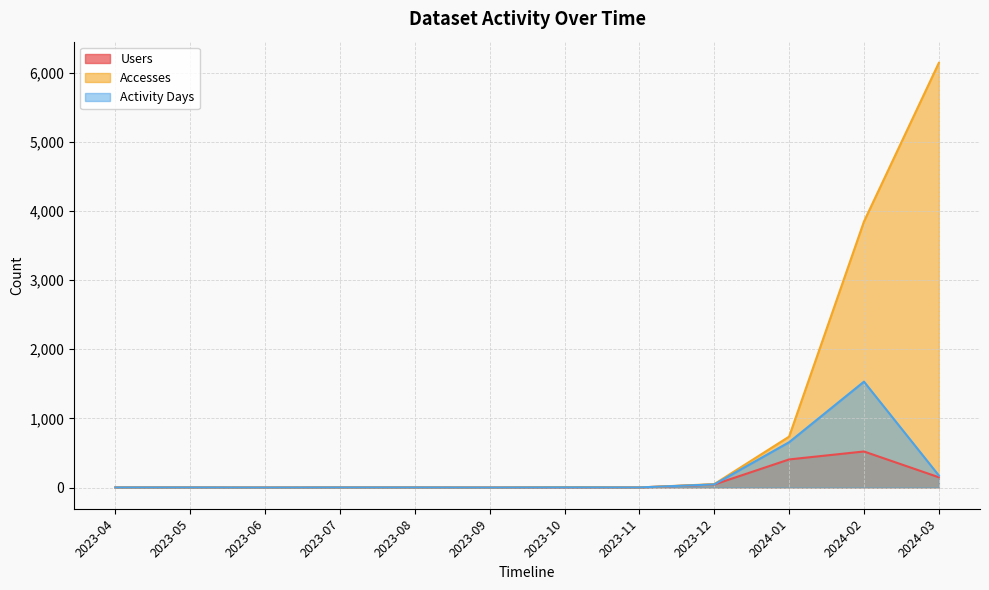

At which label does Users reach its minimum?

2023-06